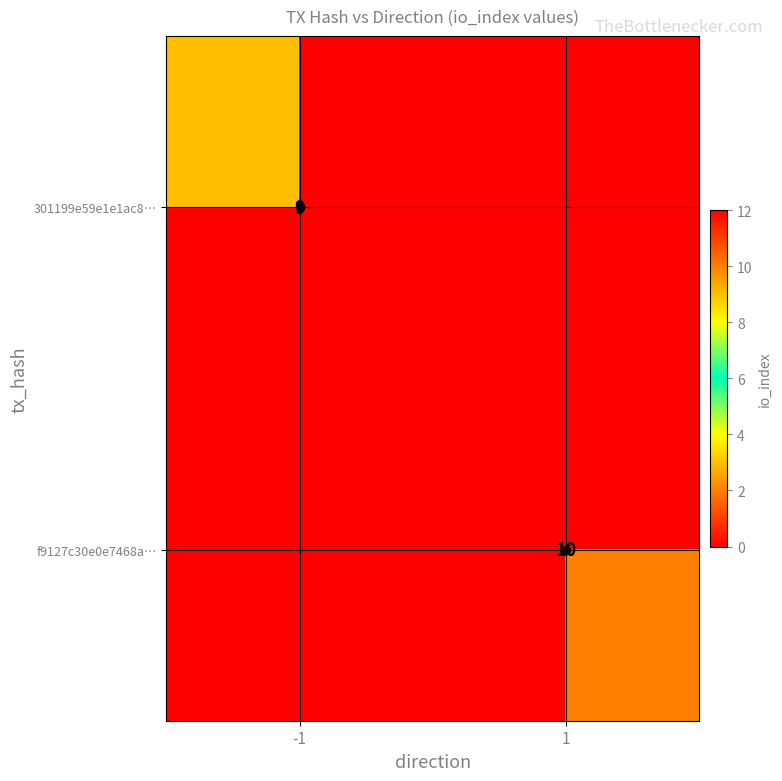

At which category is the sum across all series the highest?

1